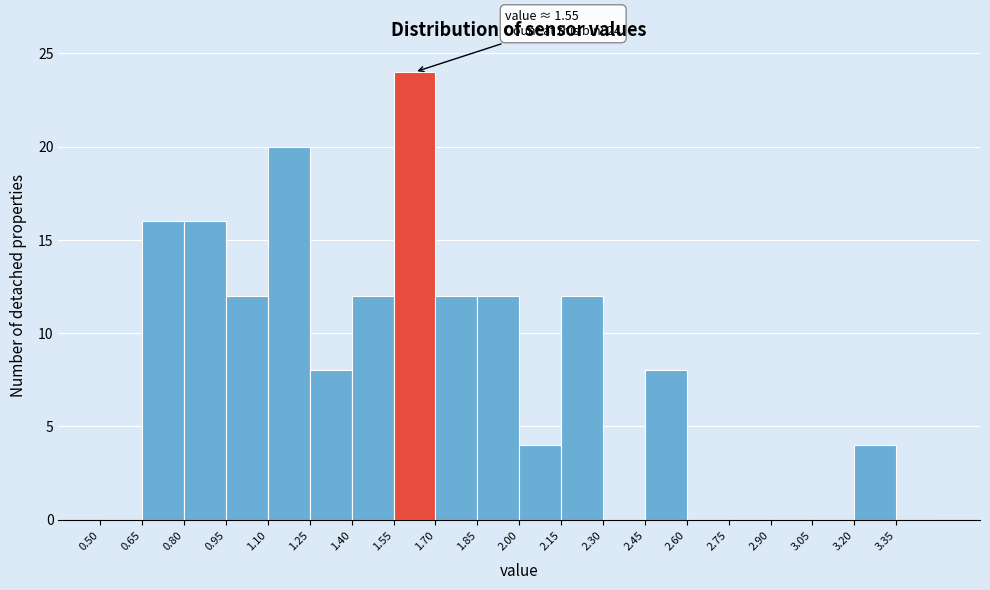

Which range on the x-axis has the tallest bar?

1.55 to 1.70